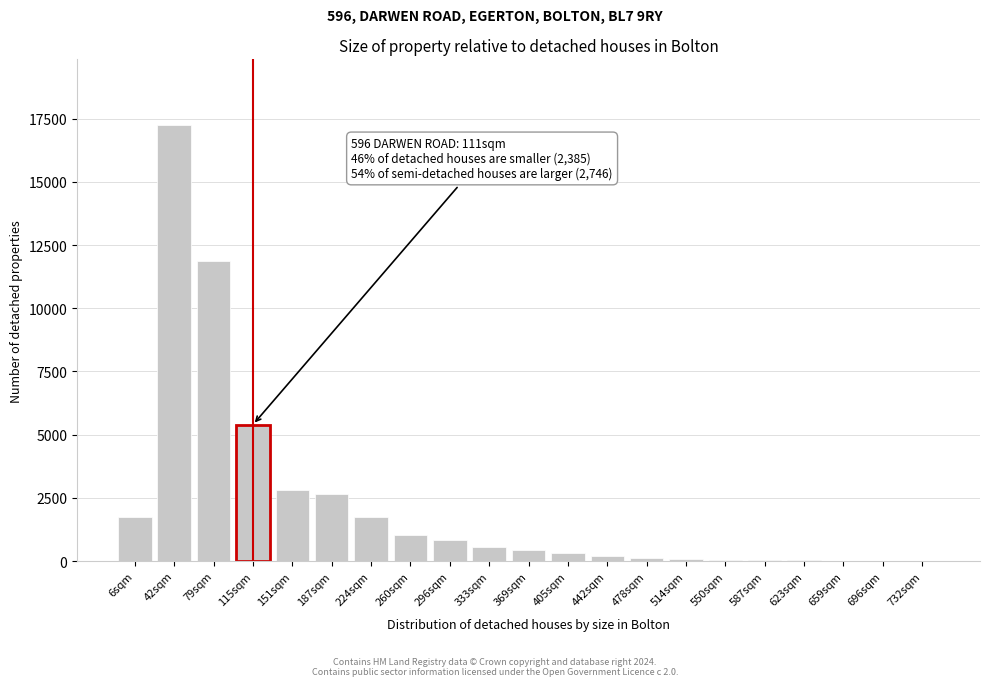

True or false: the data shows 75 at 514sqm.

True